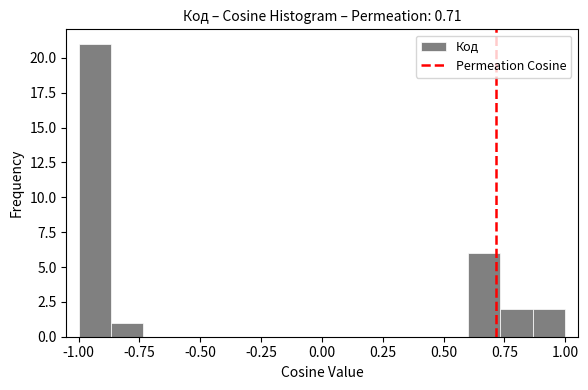

Around what value on the x-axis is the tallest bar? Give the approximate position of its centre, as read against the axis.

-0.95